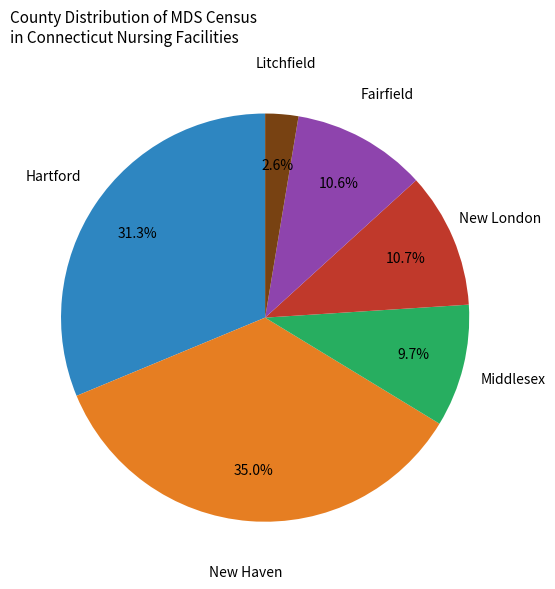

Is there a majority slice in this chart?

No